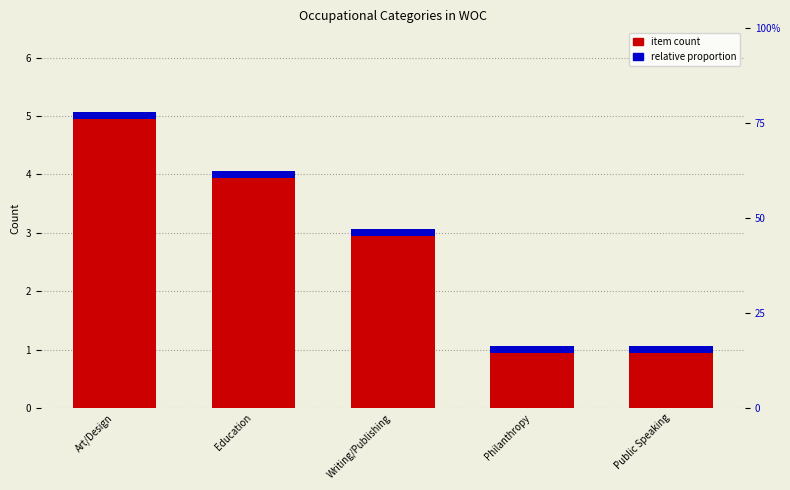

At how many categories does at least one series exceed 4?

1